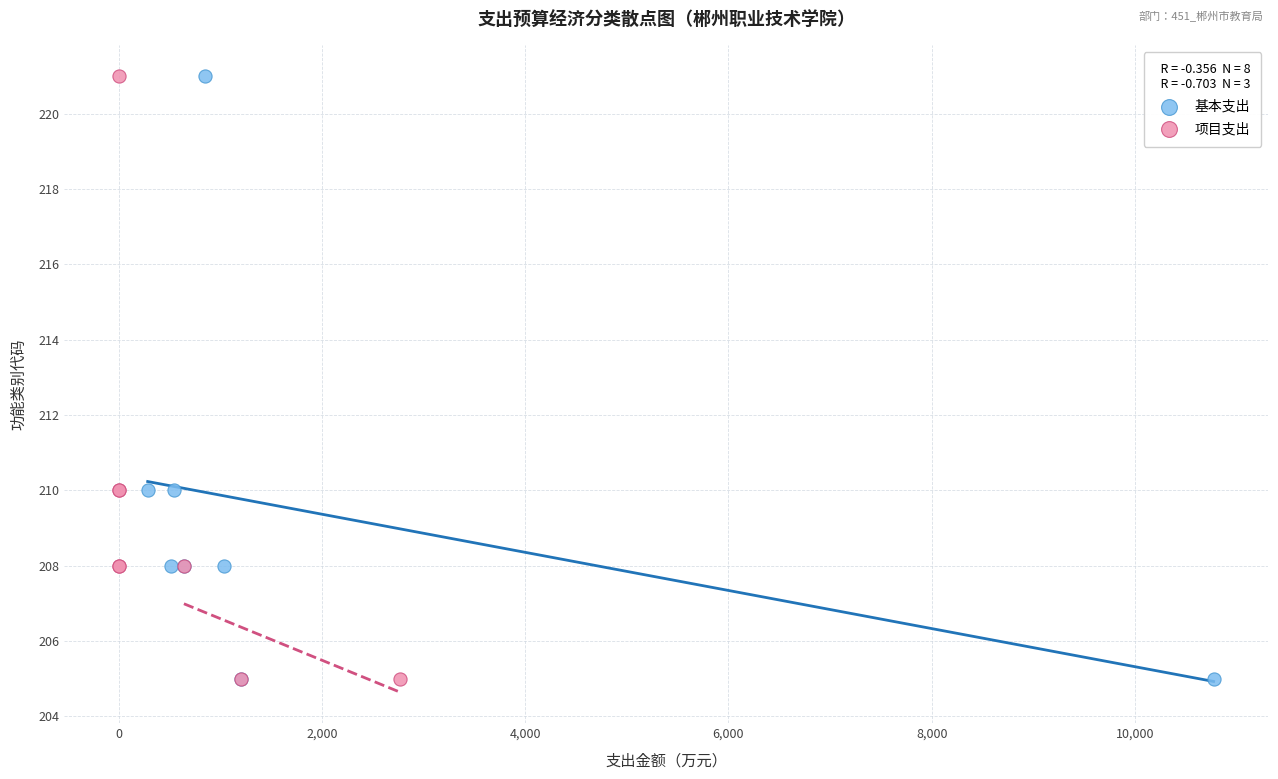

What are all the series names shown in the legend?

基本支出, 项目支出